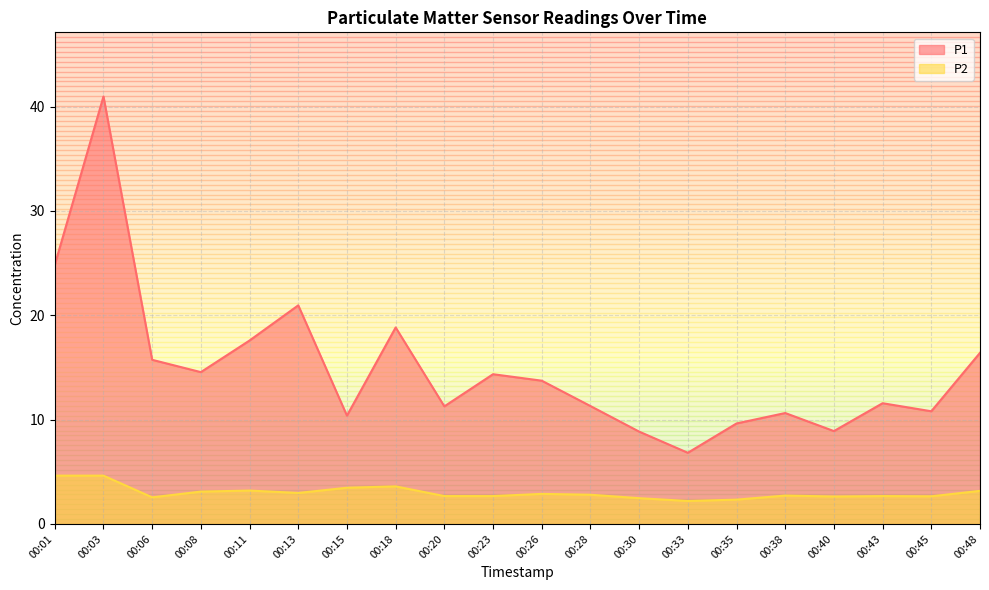

At which category is the sum across all series the highest?

00:03